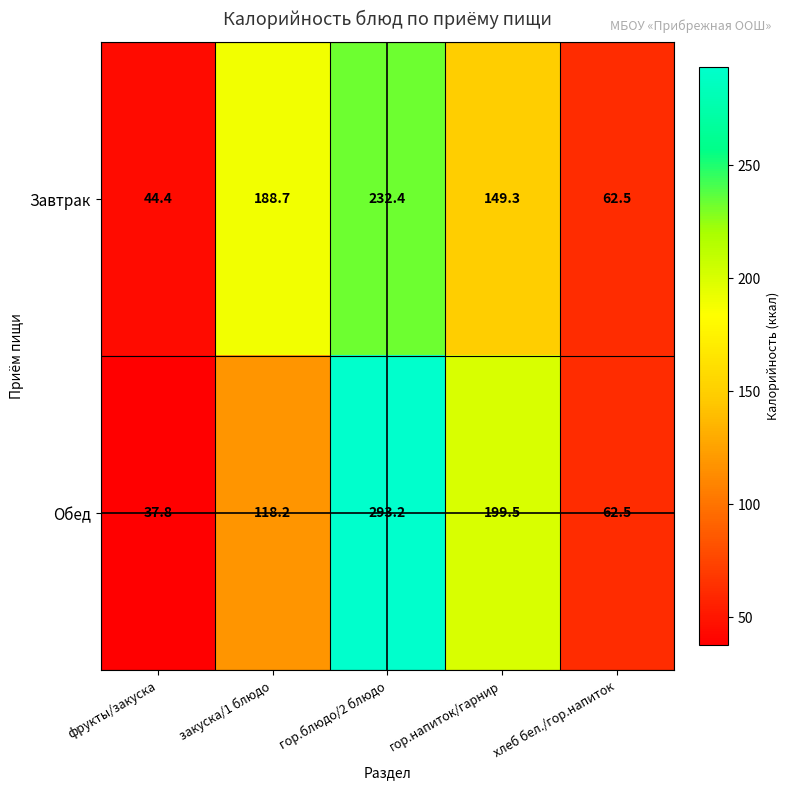

Is it true that Обед equals 47.2 at закуска/1 блюдо?

False